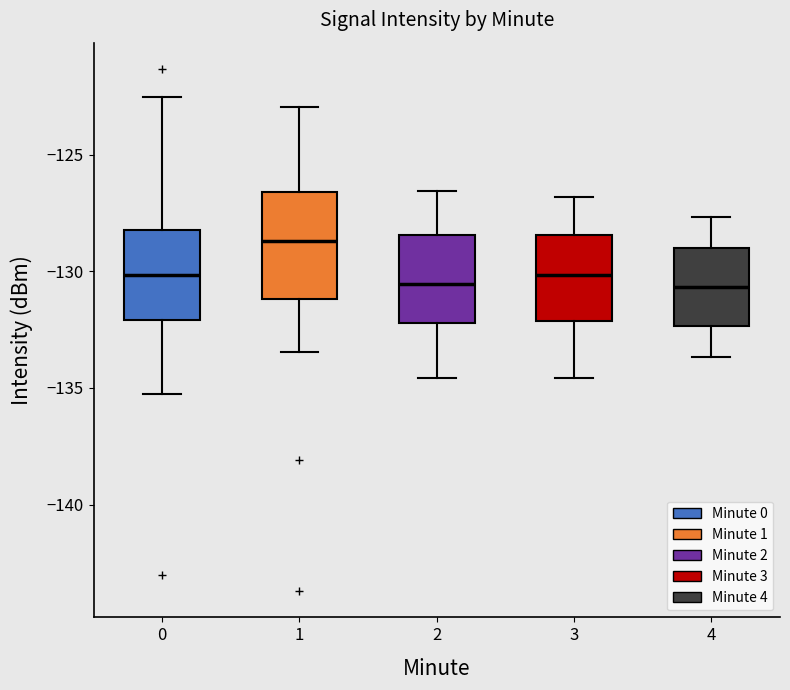

Comparing the boxes themselves (not the whiskers), which one is the tallest?

1